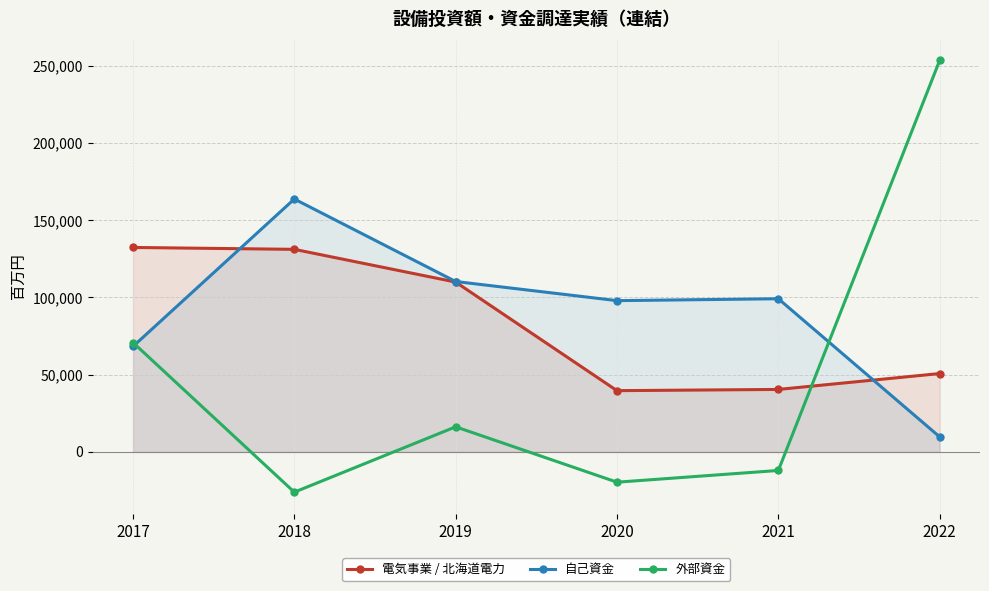

Does the chart have visible grid lines?

Yes